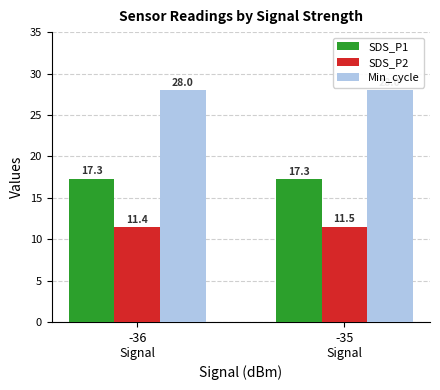

What is the label of the 2nd bar from the right?

-36
Signal